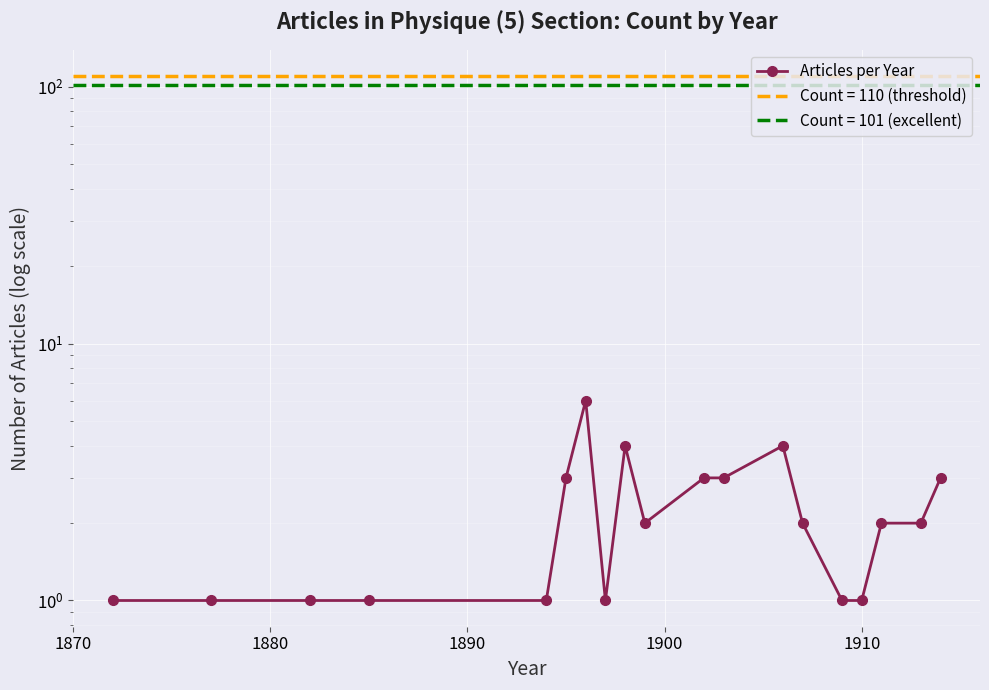

Reading right to left, what are all the values shown in this chart?

3	2	2	1	1	2	4	3	3	2	4	1	6	3	1	1	1	1	1